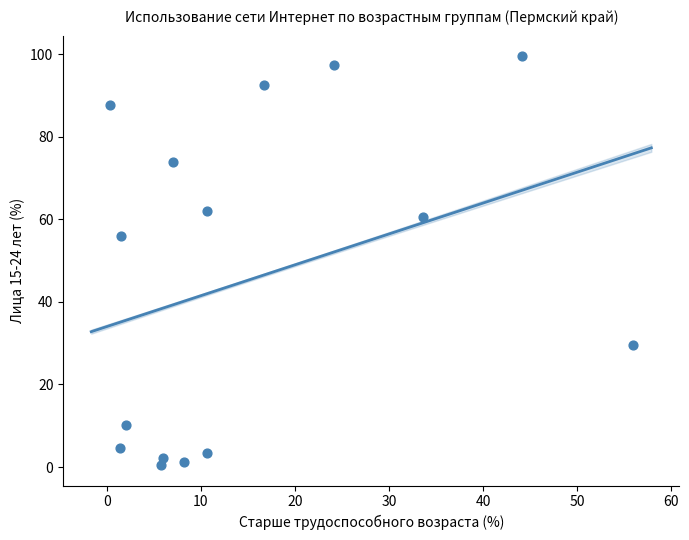

What is the range of Y values (max minus min)?

99.1